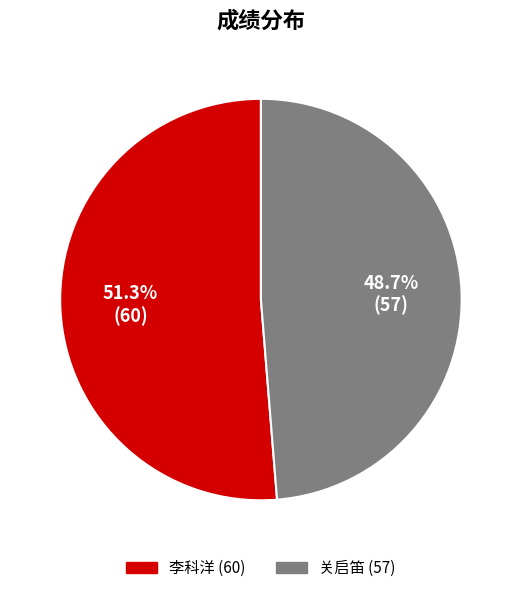

To the nearest percent, what is the average slice percentage?

50%